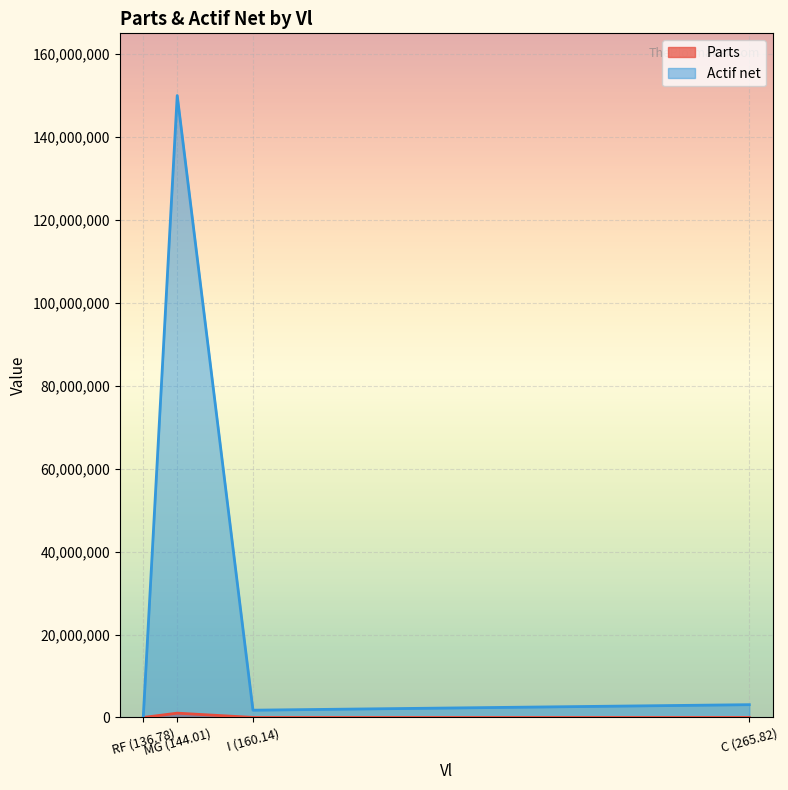

What is the smallest value displayed?

714.1